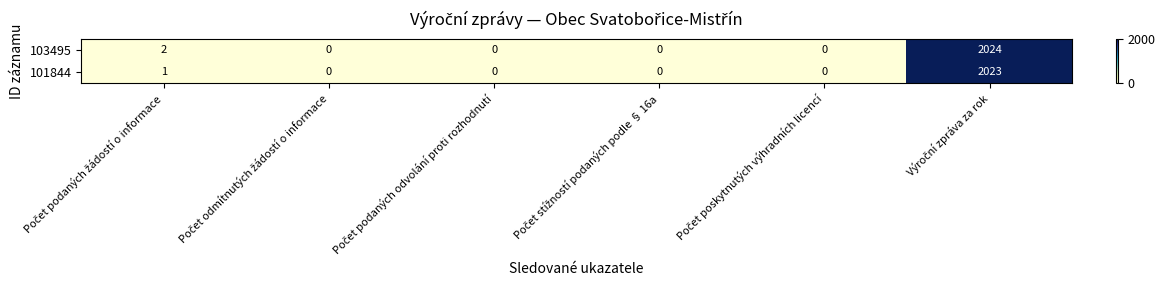

List the series in order of their overall mean, highest first.

103495, 101844